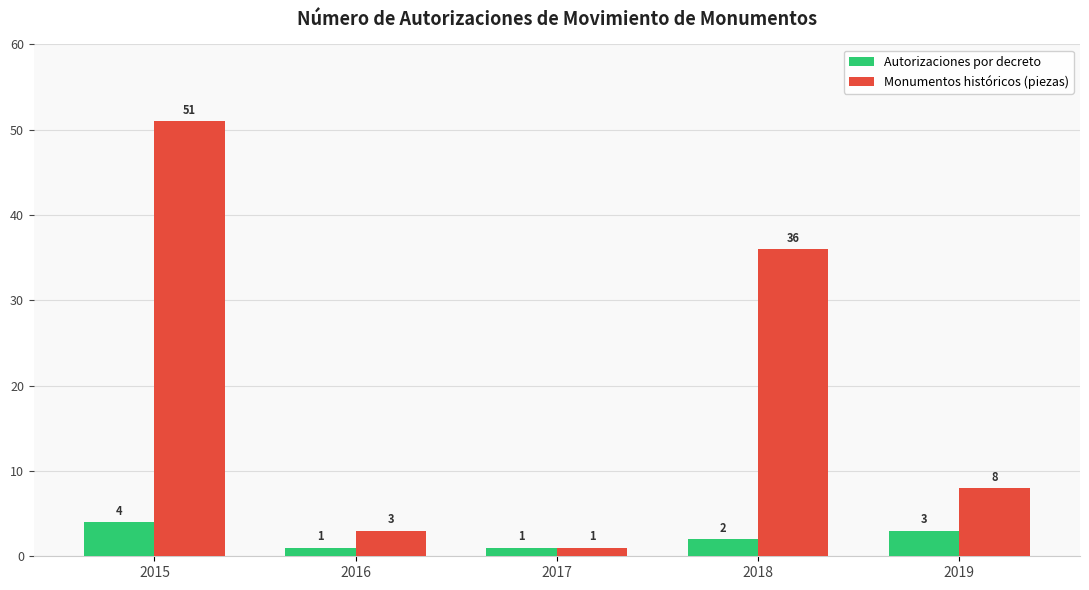

Where does the Monumentos históricos (piezas) series first go above 8?

2015